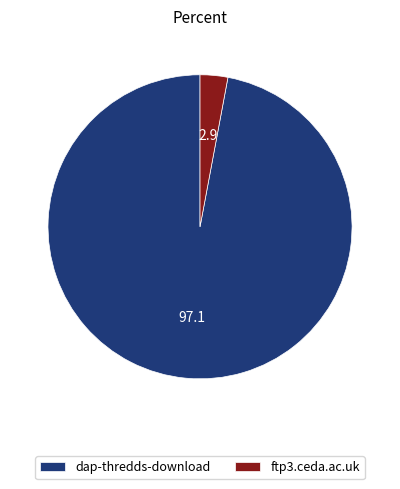

Is it true that dap-thredds-download is 97% of the pie?

True